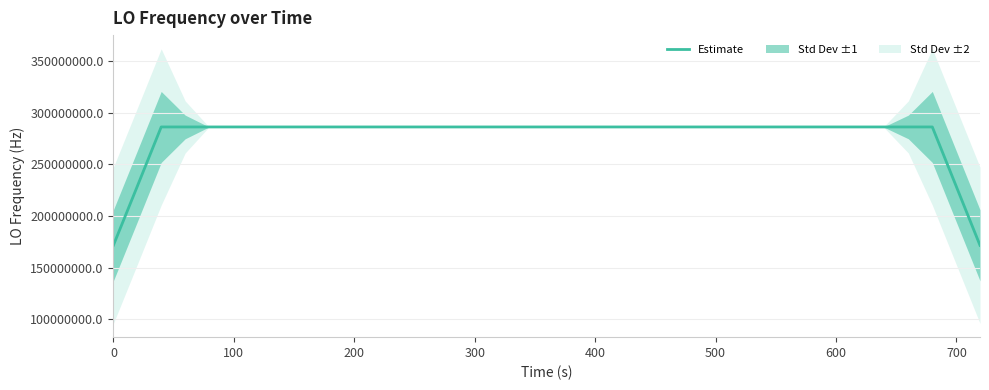

Does the chart have visible grid lines?

Yes